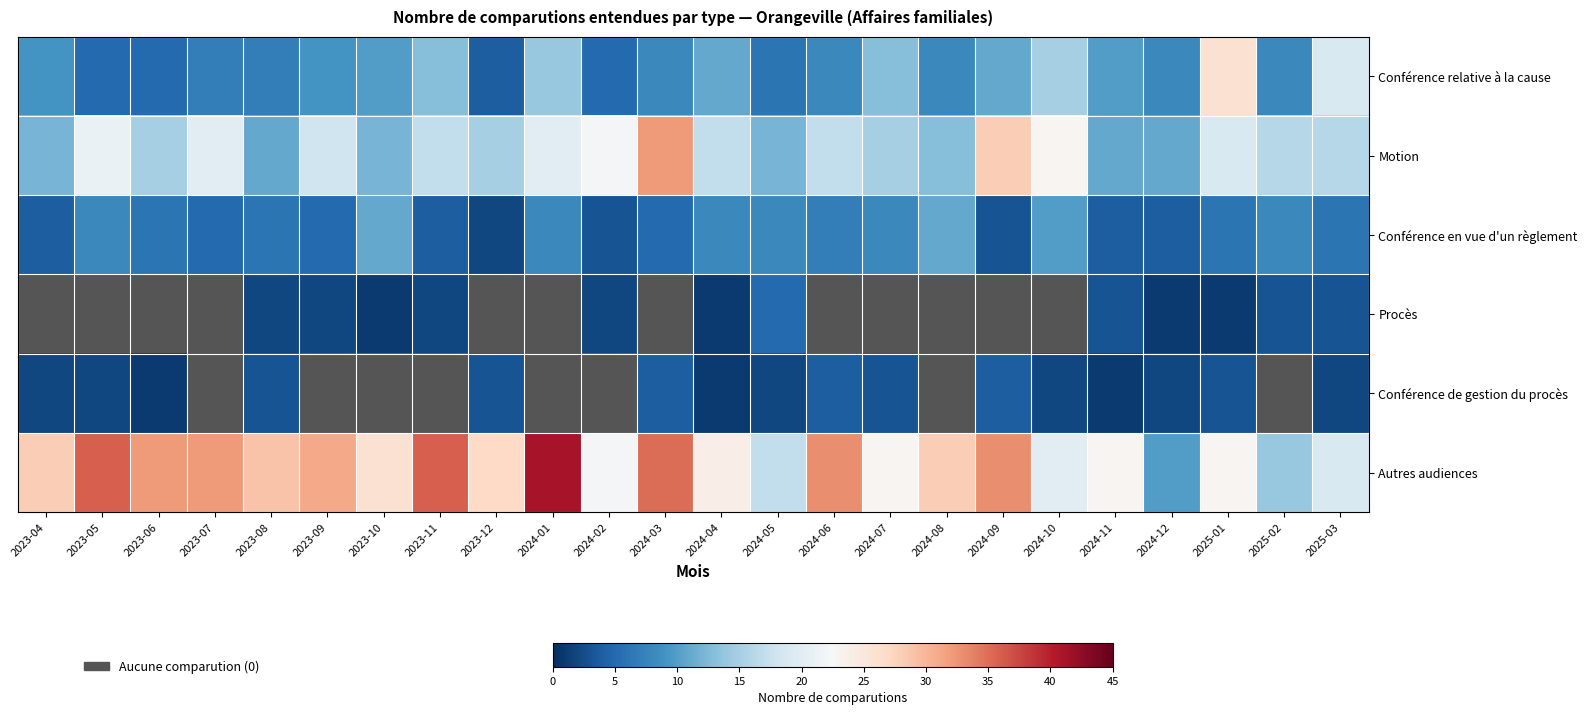

At which category does the chart reach its minimum across all series?

2023-10